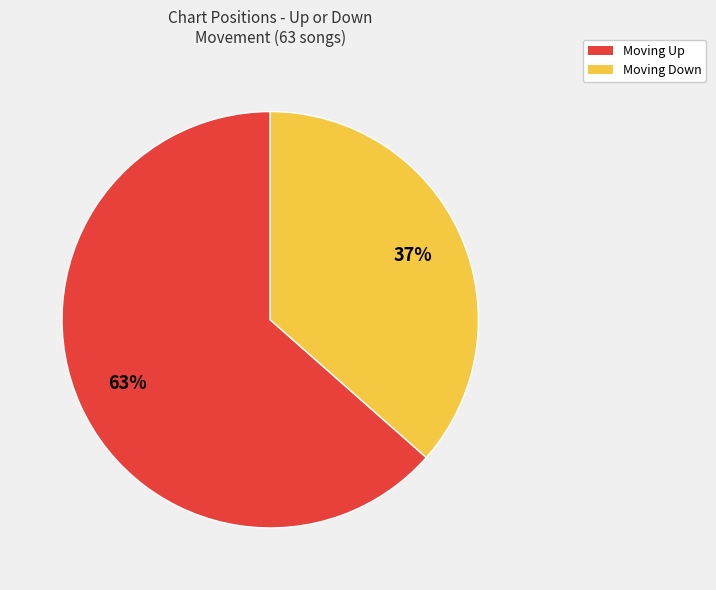

Do Moving Up and Moving Down together represent more than half of the pie?

Yes